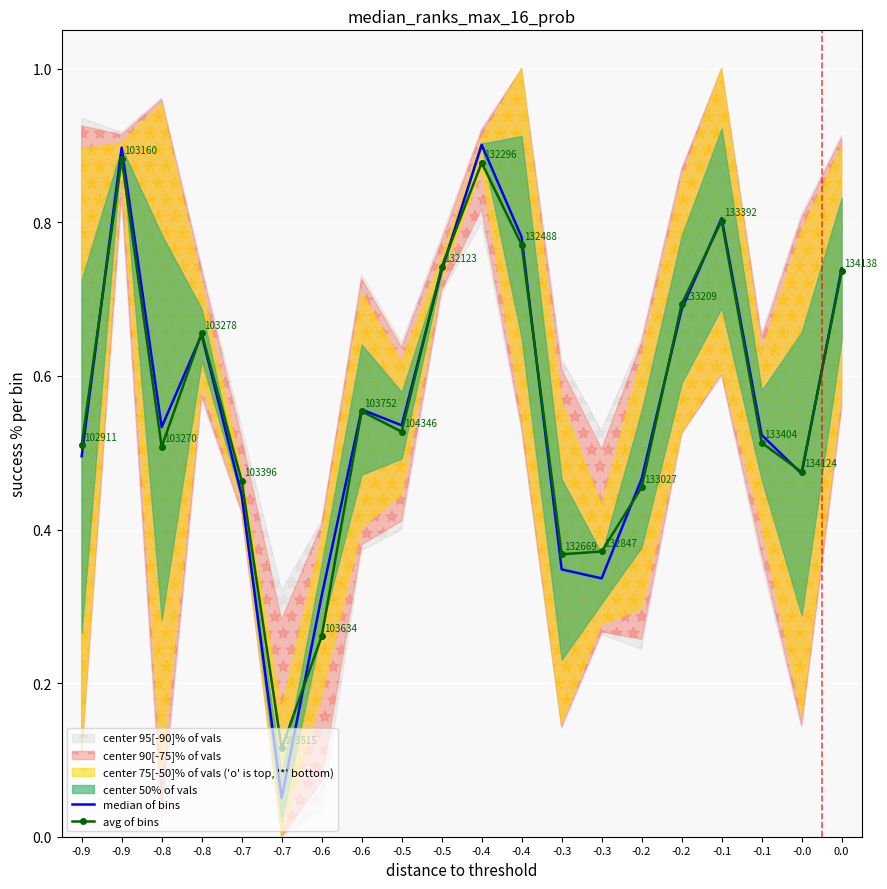

Rank the series by their average value, from lowest to highest.

median of bins, avg of bins